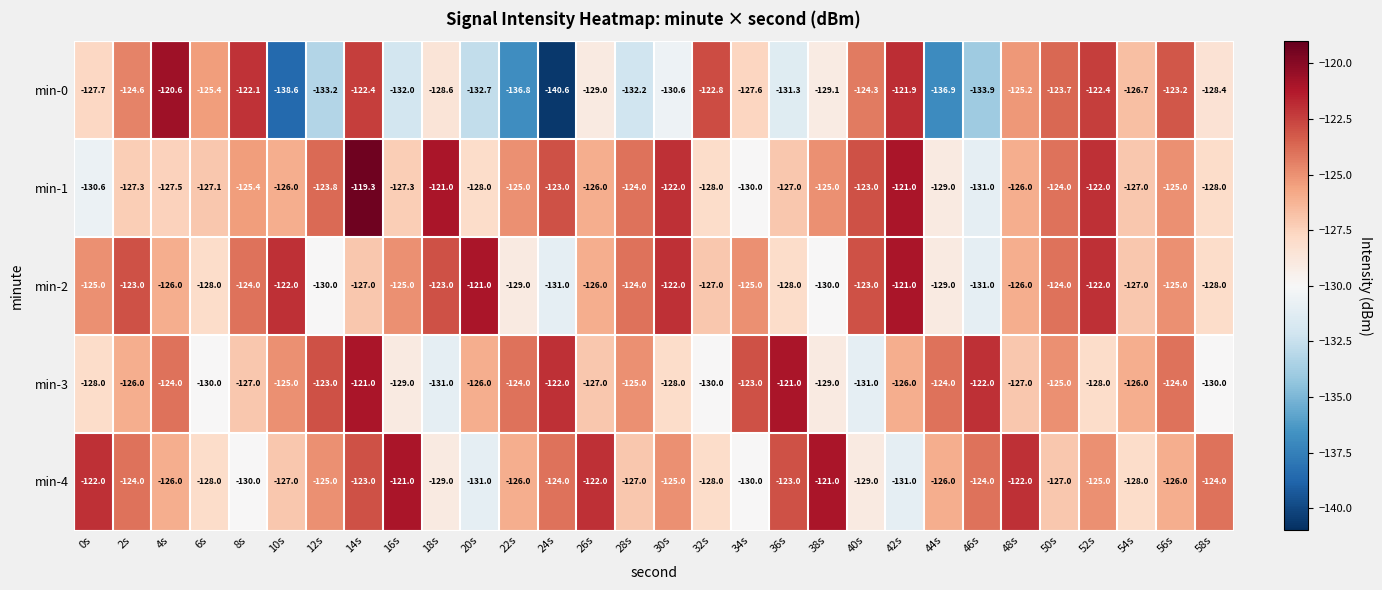

Which category has the lowest value across all series?

24s